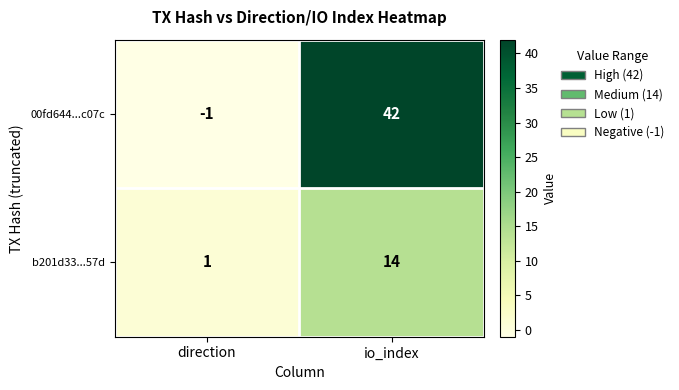

What value does the b201d33...57d series have at io_index?

14